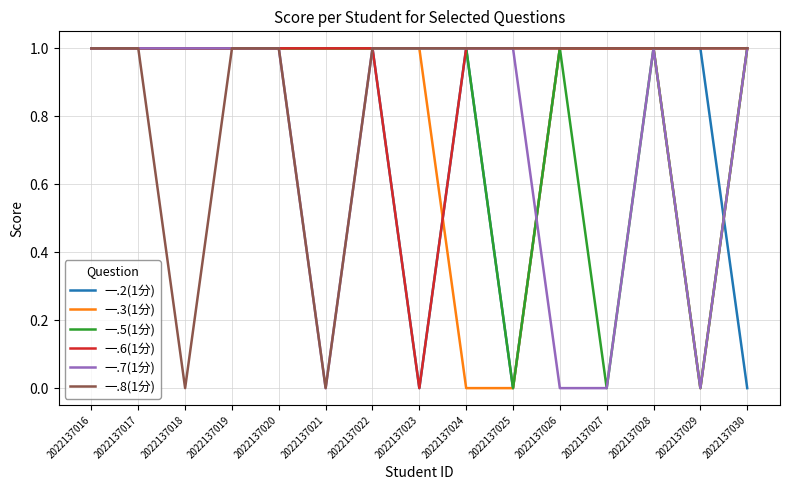

True or false: 一.5(1分) has a value of 1 at 2022137018.

True